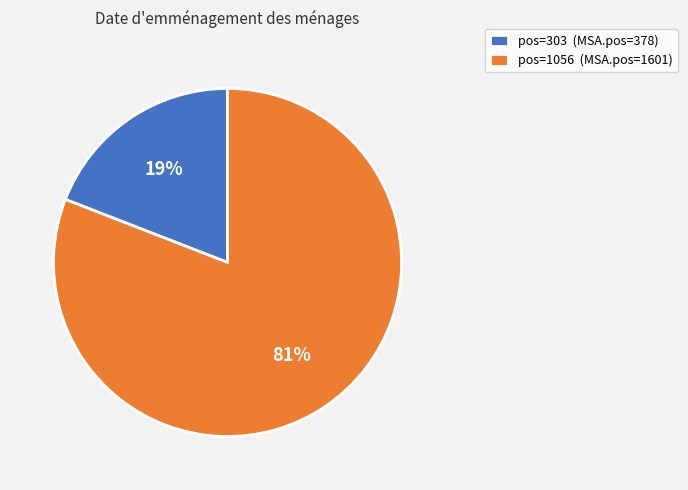

Is there any slice that represents more than half of the pie?

Yes